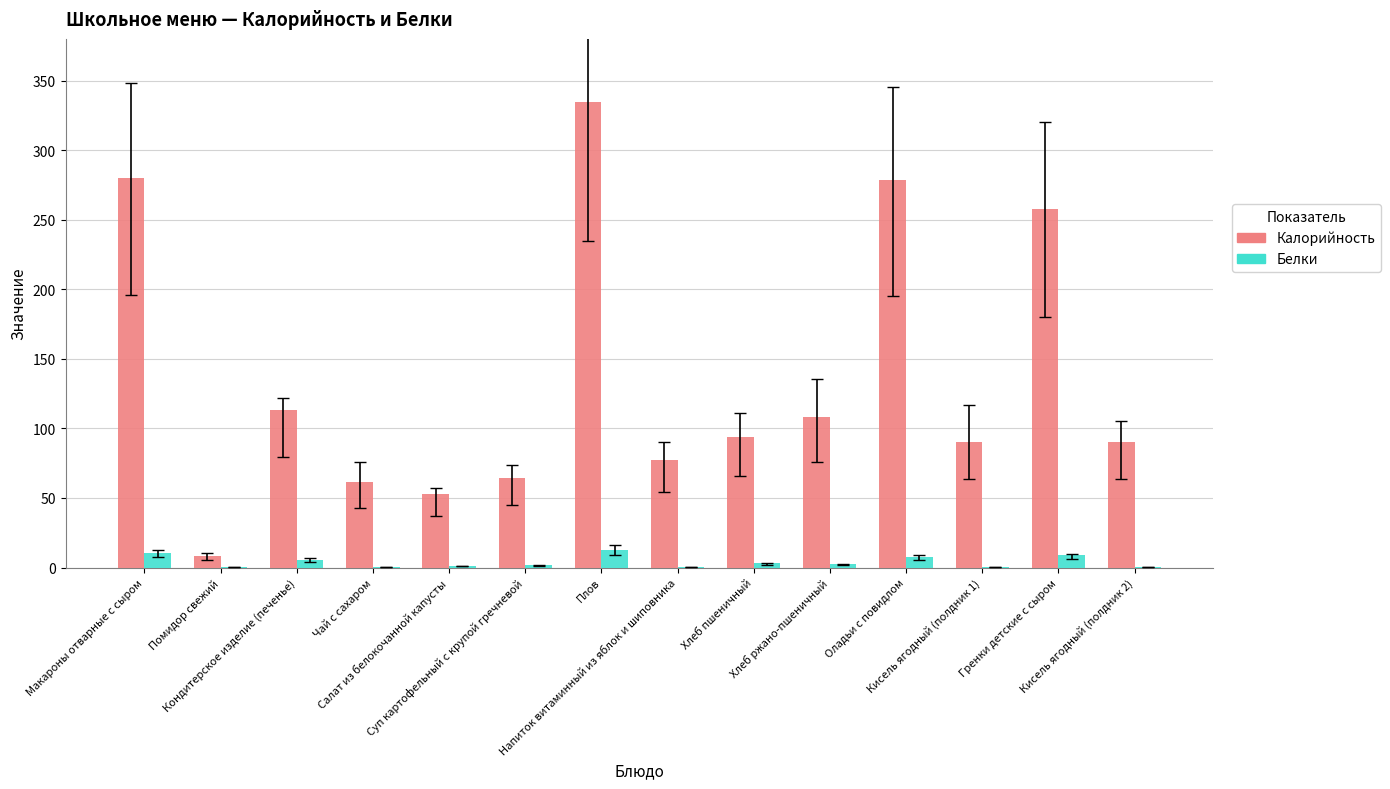

What is the difference between the Калорийность values at Гренки детские с сыром and Оладьи с повидлом?

21.0